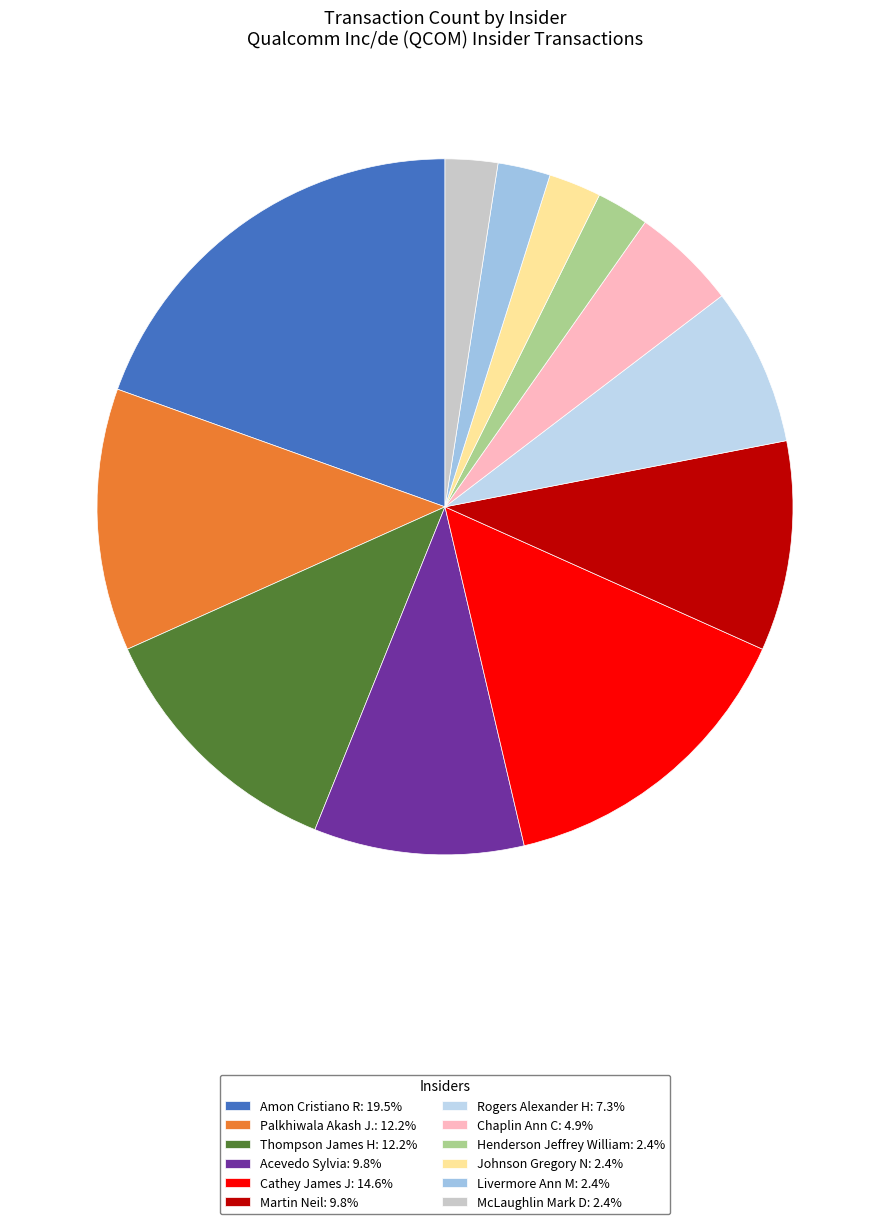

To the nearest percent, what is the combined percentage of Palkhiwala Akash J. and Johnson Gregory N?

15%